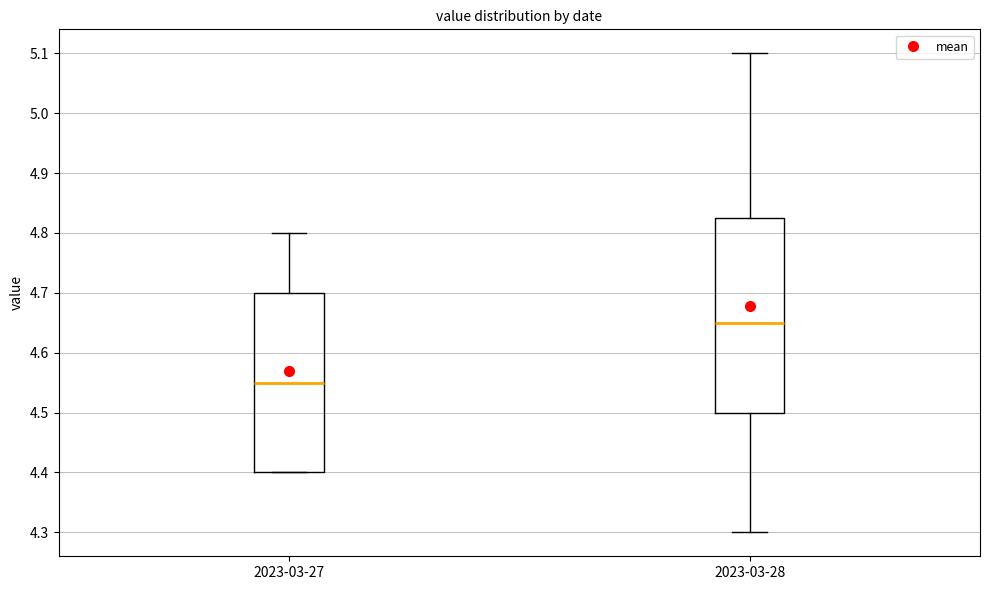

Which box is the tallest, from its lower edge to its upper edge?

2023-03-28